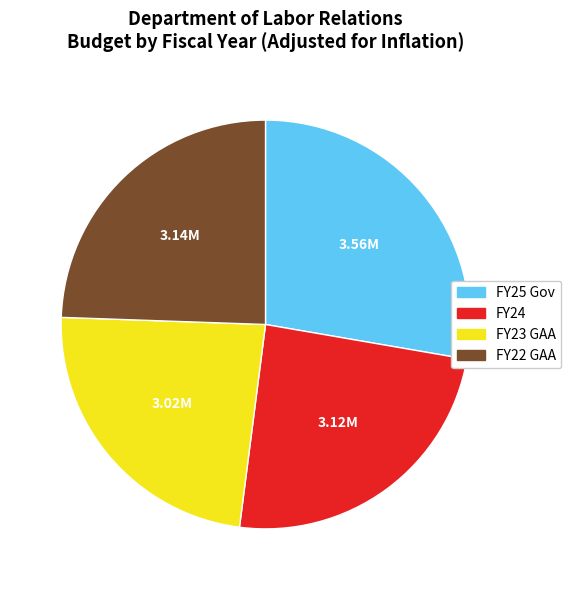

What is the ratio of the value at FY24 to the value at FY25 Gov?

0.9